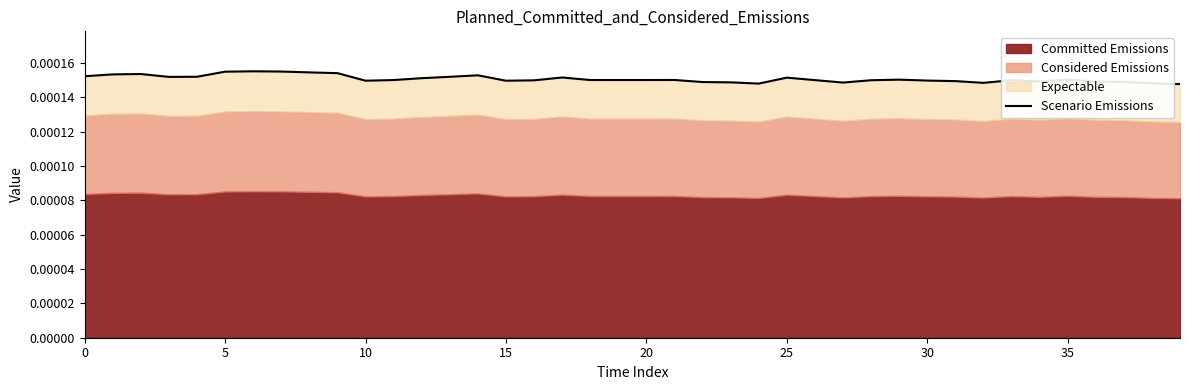

How many categories are shown in the chart?

40